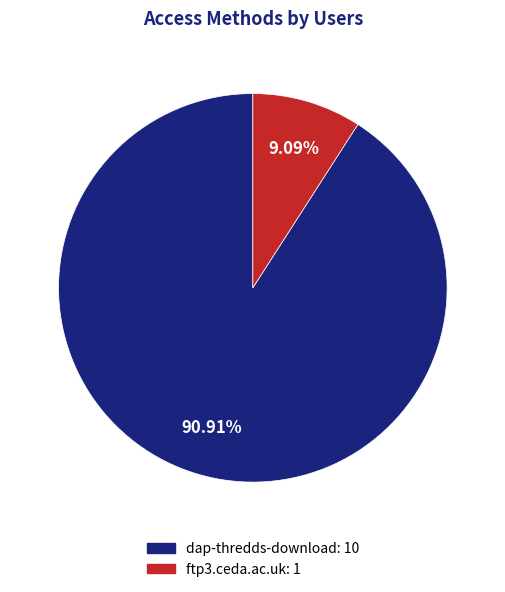

To the nearest percent, what portion does ftp3.ceda.ac.uk represent?

9%